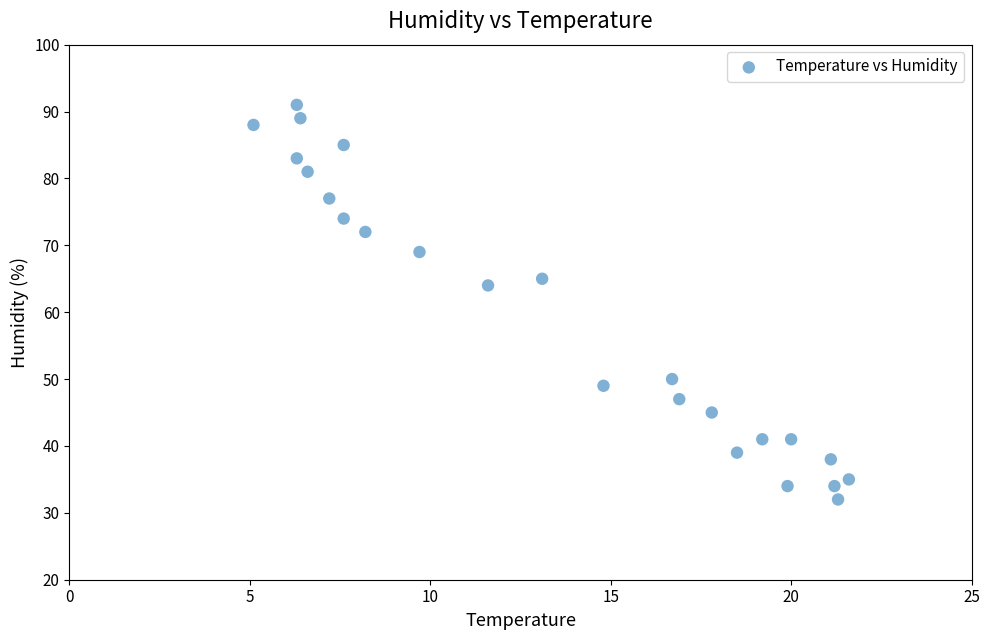

What Y value in the scatter plot is closest to 61?

64